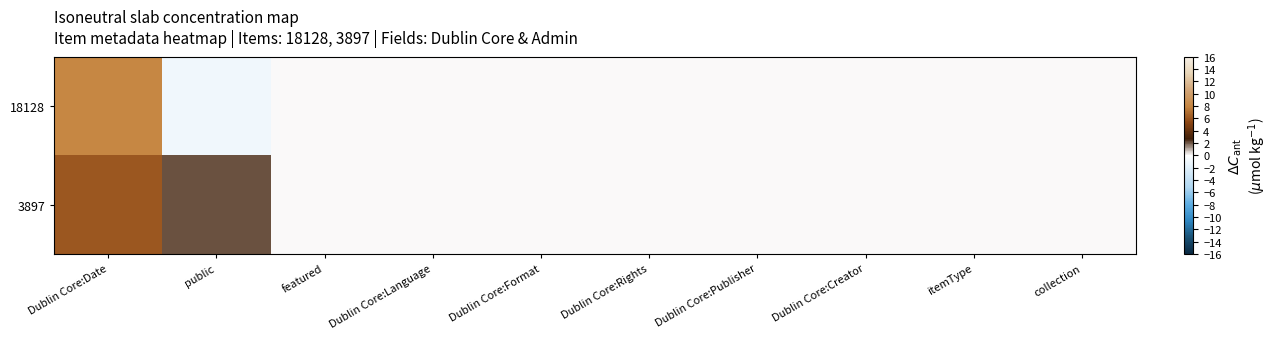

How many series are shown in this chart?

2